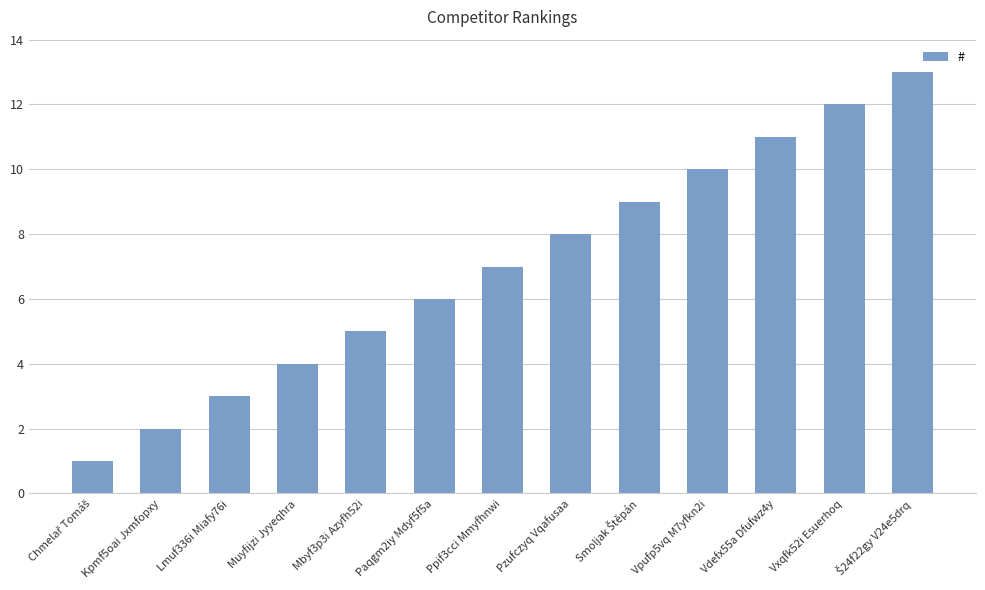

What is the difference between the values at Muyfijzi Jyyeqhra and Mbyf3p3i Azyfh52i?

1